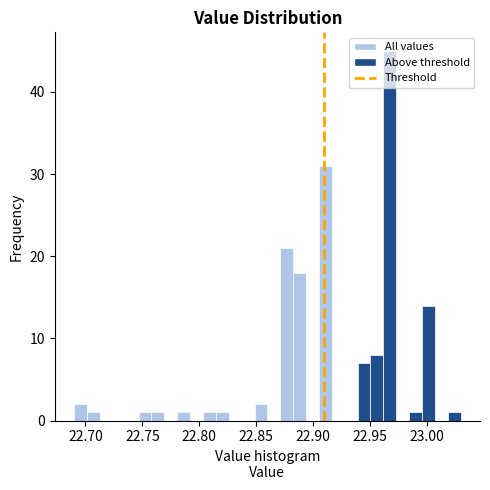

Read against the x-axis, roughly where is the centre of the tallest bar?

22.970